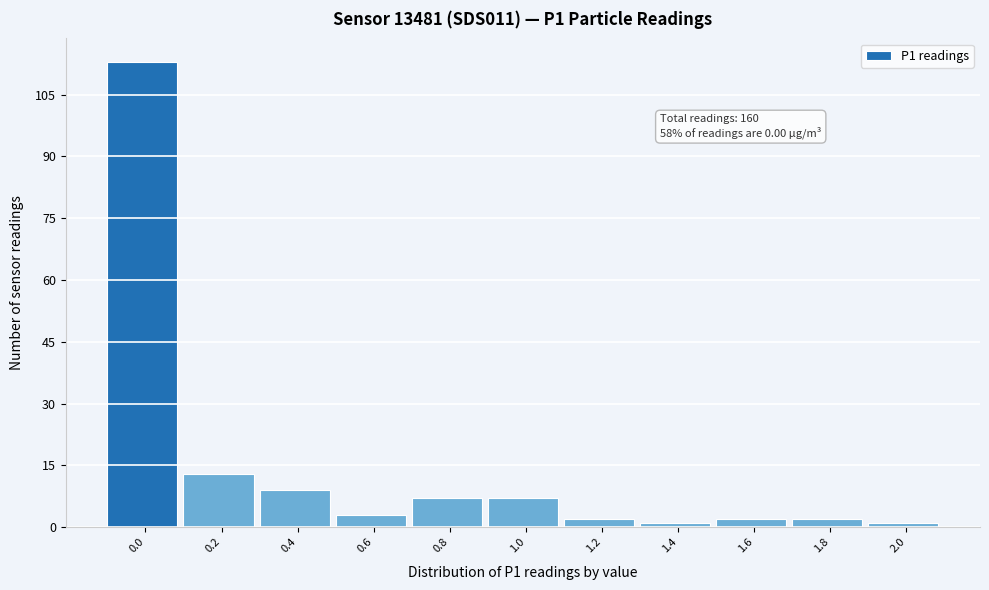

Reading left to right, extract all data points from this chart.

113	13	9	3	7	7	2	1	2	2	1